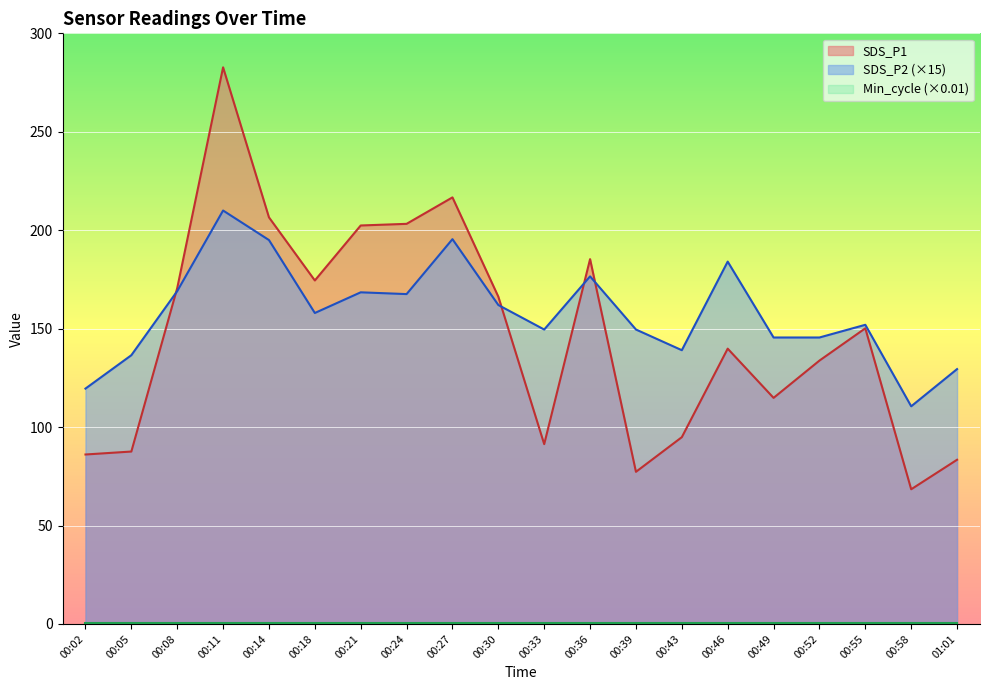

At which category is the sum across all series the highest?

00:11